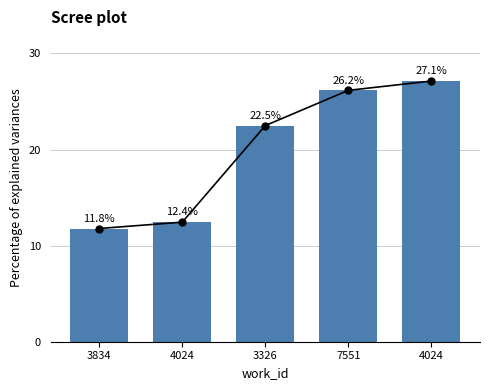

What is the change in value from 7551 to 4024?

+1.0